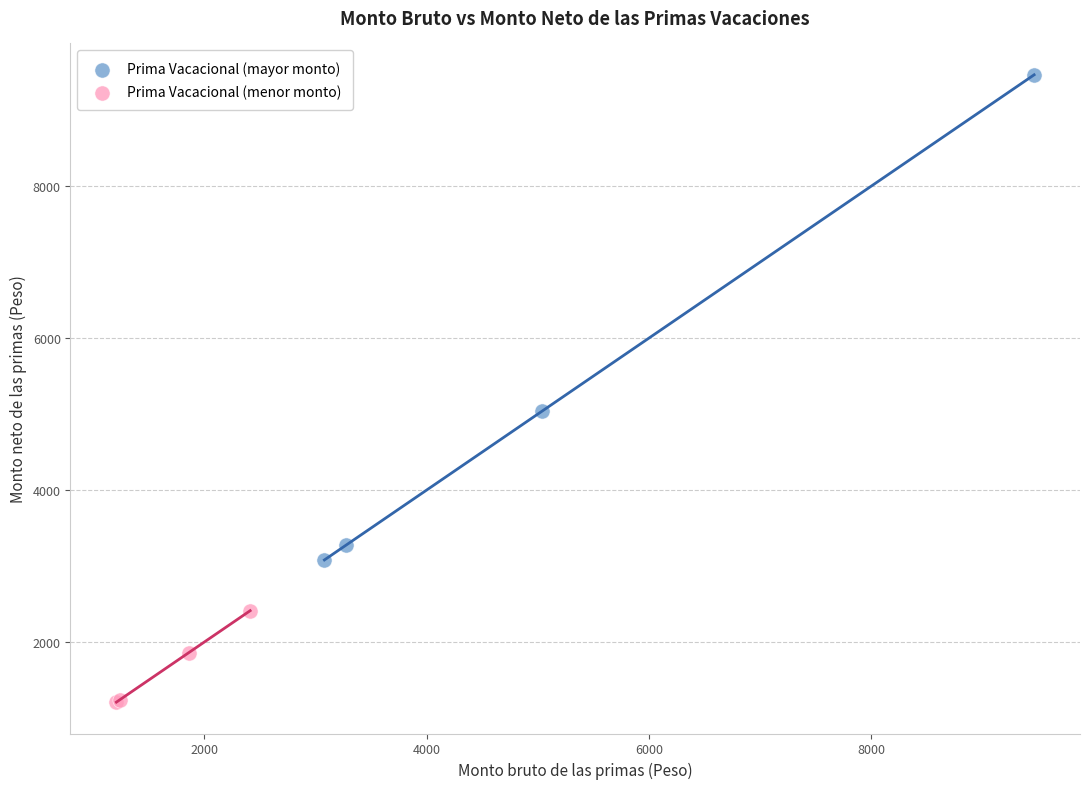

Which series contains the highest Y value?

Prima Vacacional (mayor monto)